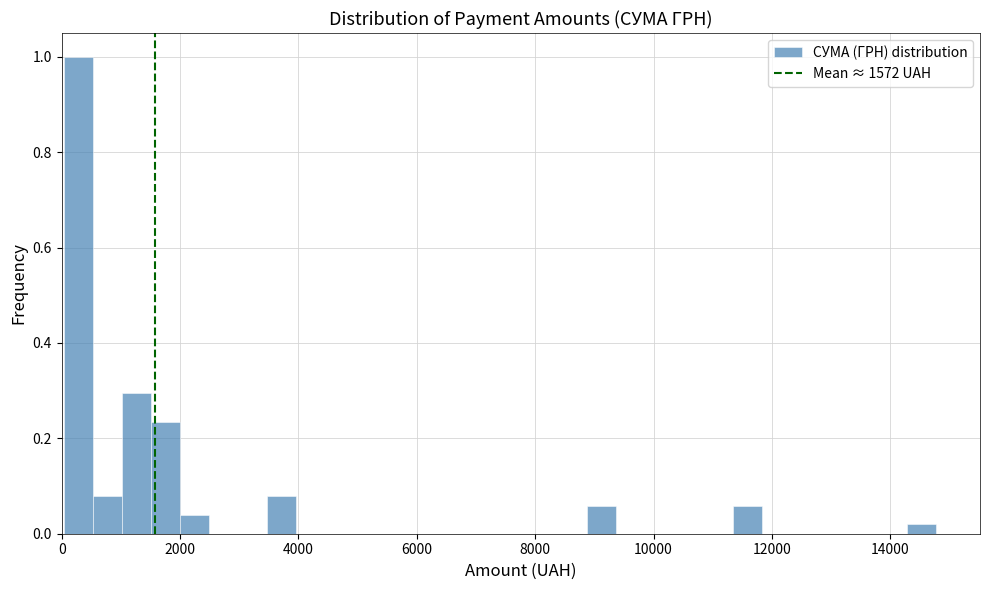

Read against the x-axis, roughly where is the centre of the tallest bar?

200